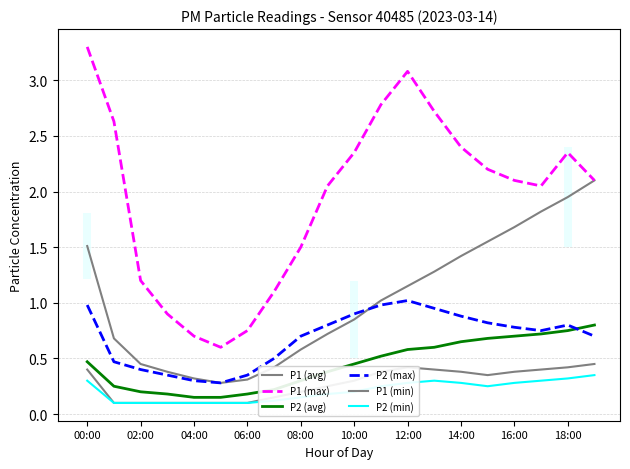

How many categories are shown in the chart?

20